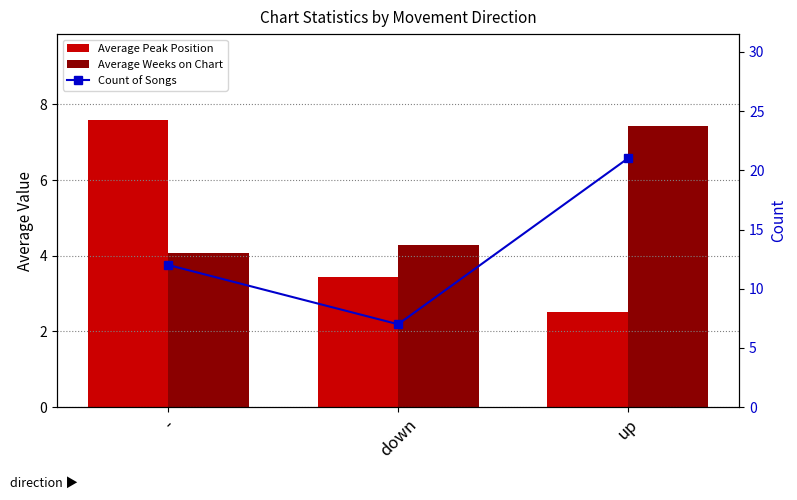

What is the label of the 3rd bar from the left?

up